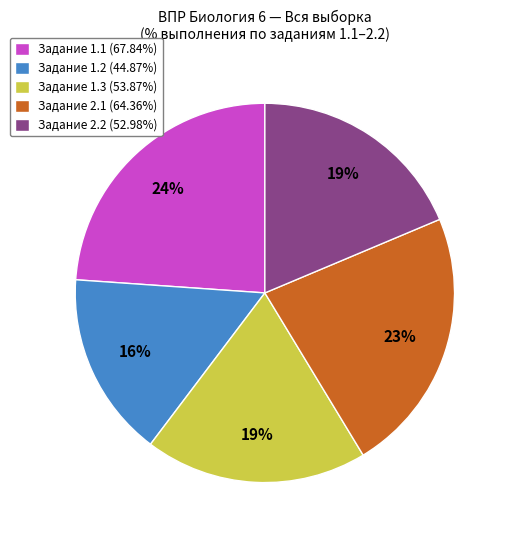

To the nearest percent, what is the average slice percentage?

20%